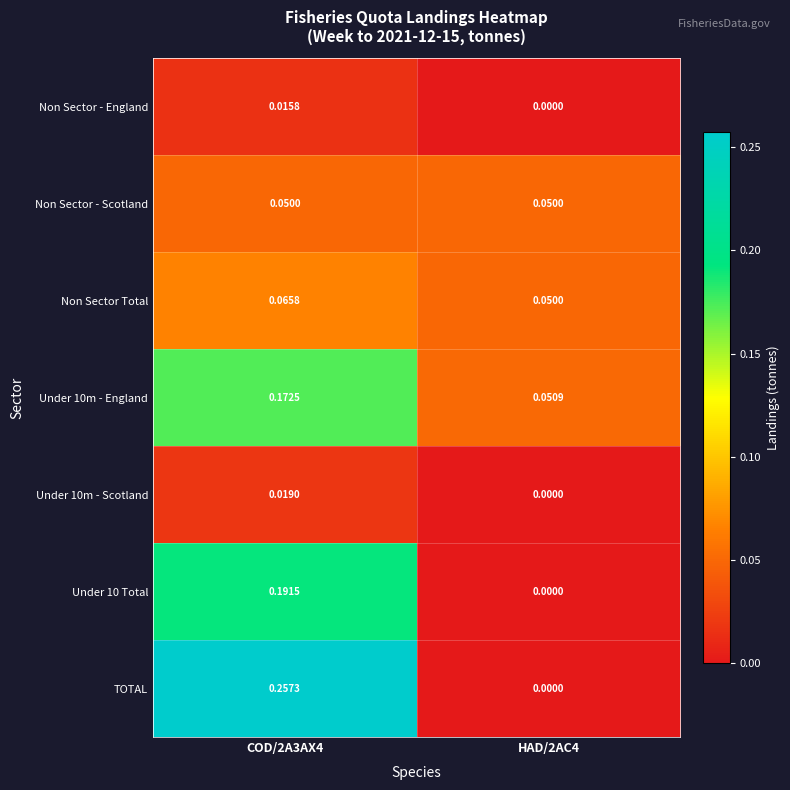

Which series has the widest spread of values?

TOTAL